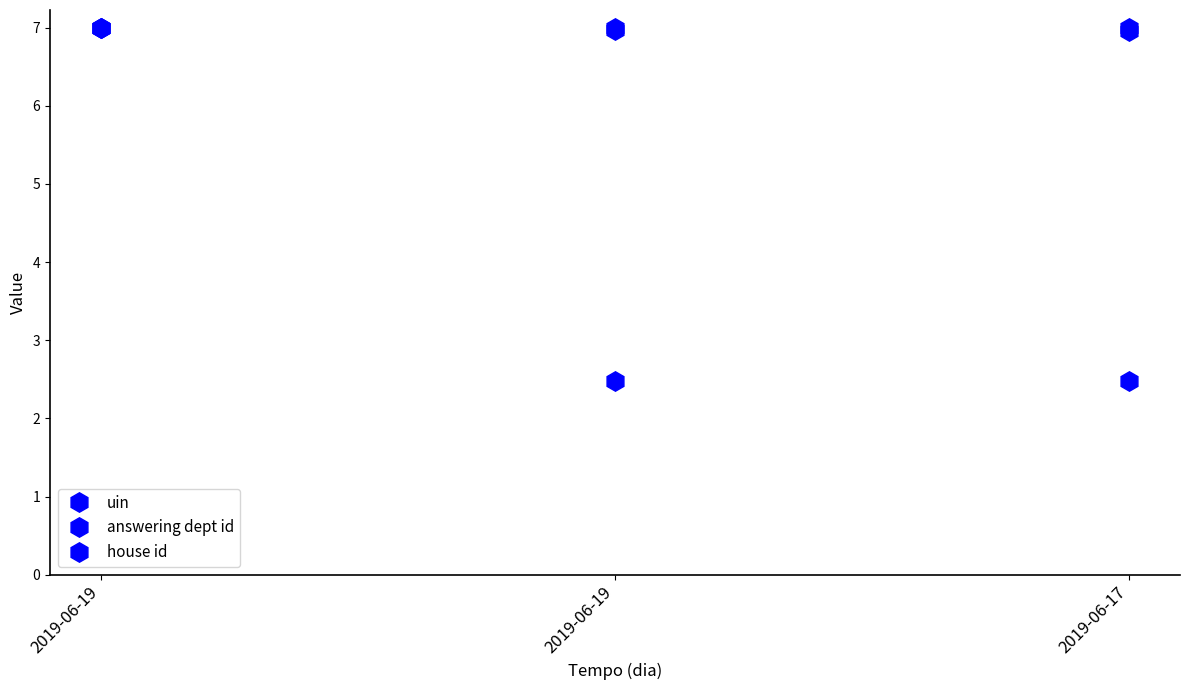

What is the difference between the maximum and minimum values in the answering dept id series?

4.5